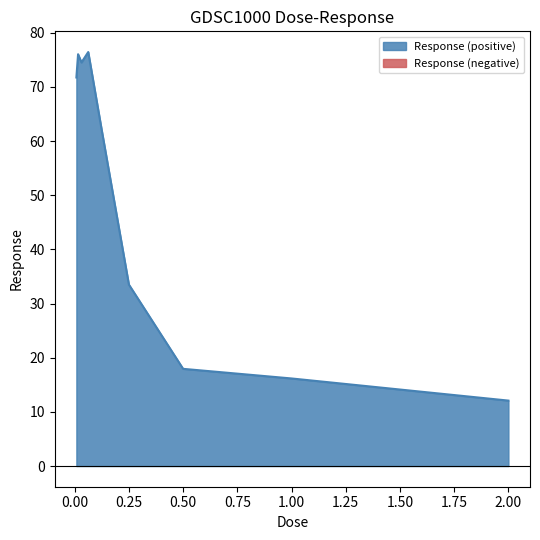

What is the difference between the second highest and minimum values?

64.0